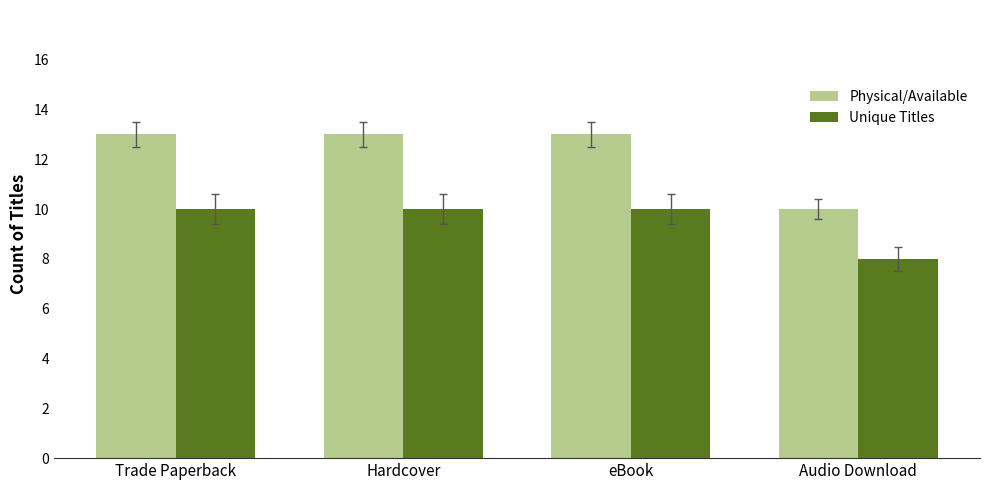

Which series has the widest spread of values?

Physical/Available